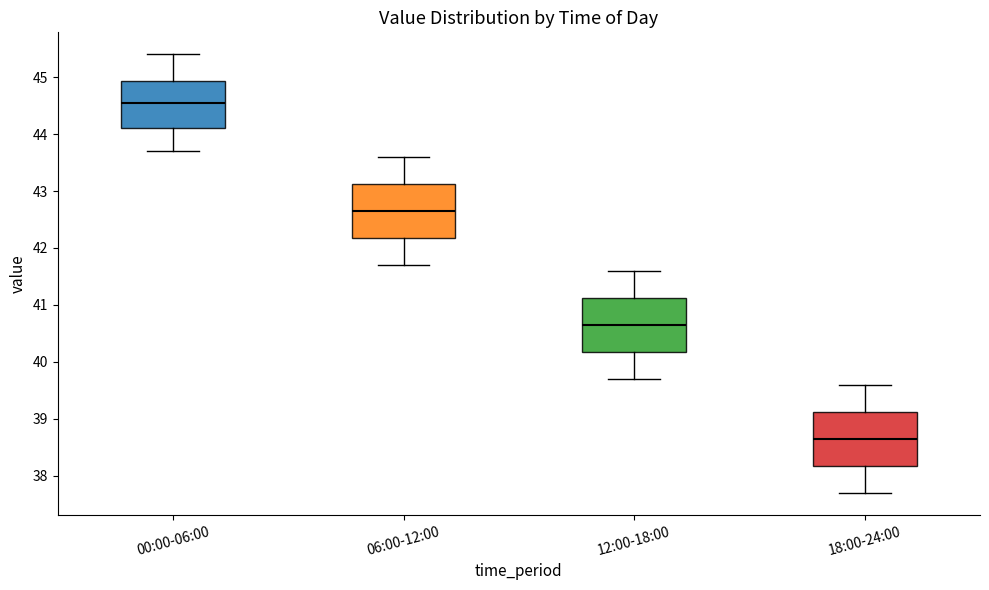

Which box has the lowest median line?

18:00-24:00